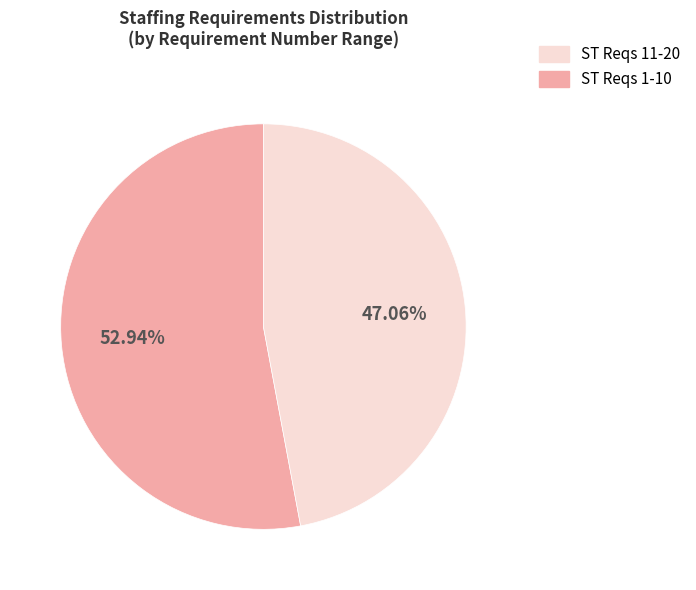

Does any single category account for the majority?

Yes